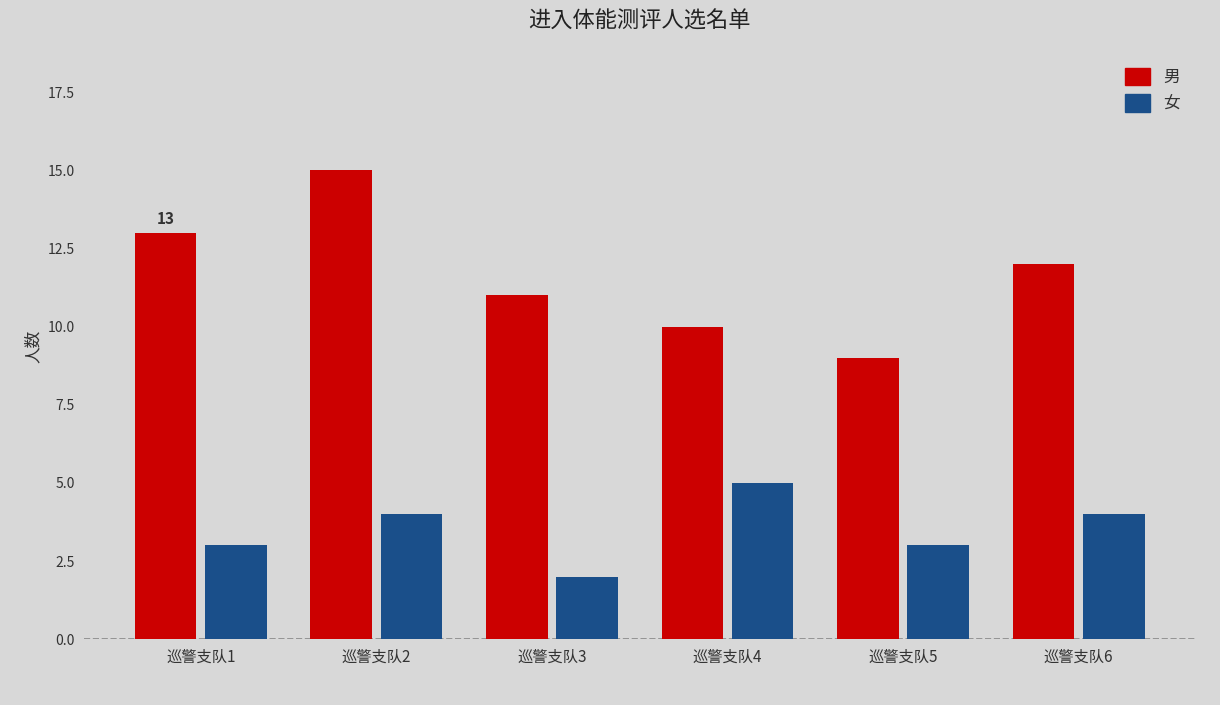

Between 巡警支队5 and 巡警支队6, which series saw the biggest shift?

男